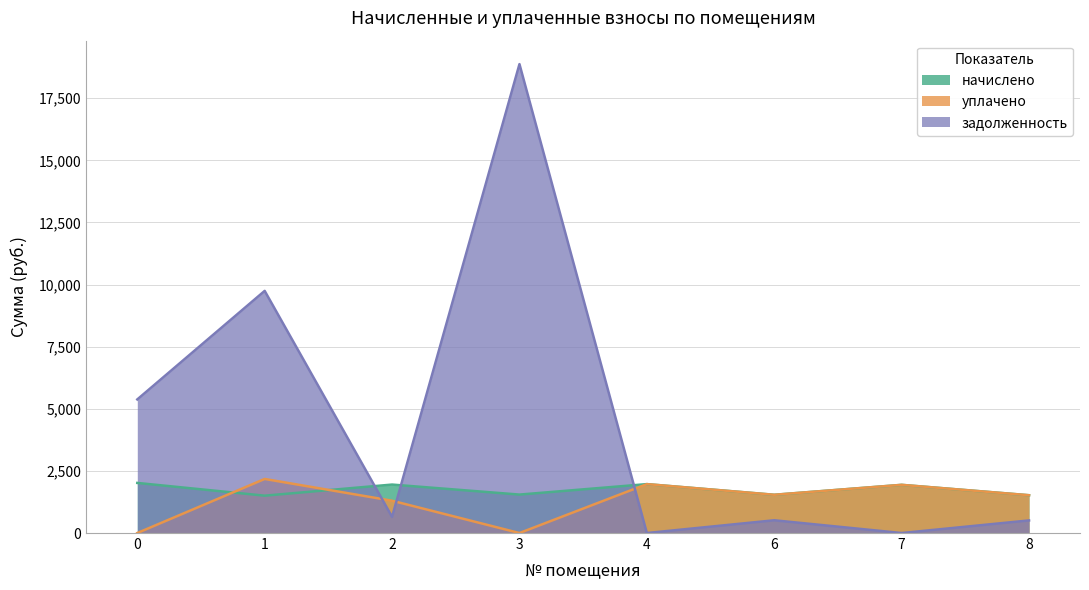

Which series has the largest total across all categories?

задолженность